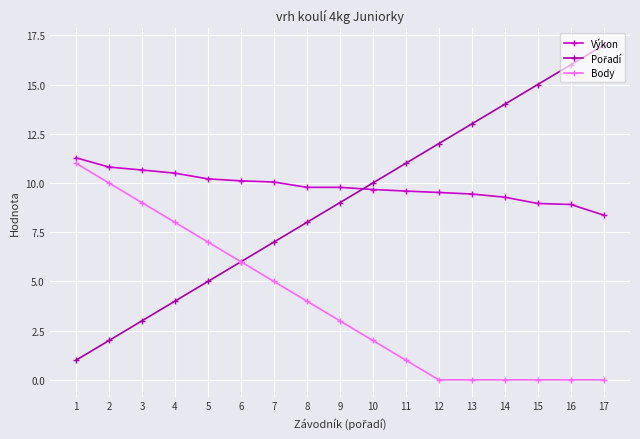

The value of Výkon at 3 is 10.7. True or false?

True